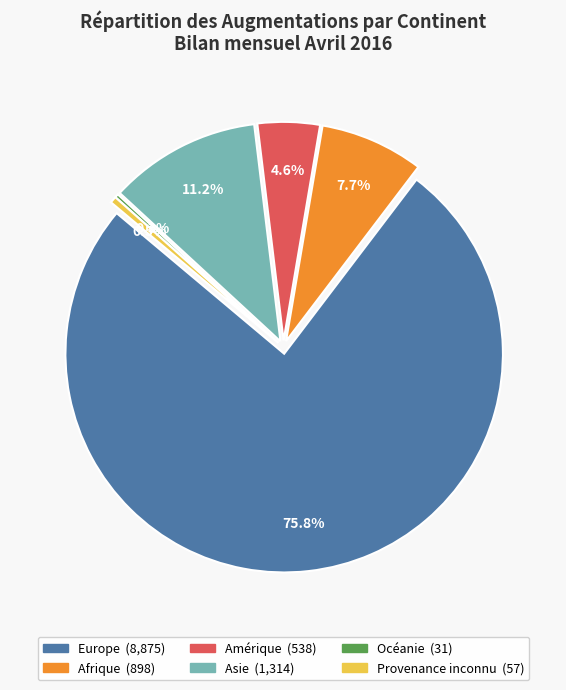

To the nearest percent, what is the difference between the largest and smallest slice percentages?

76%